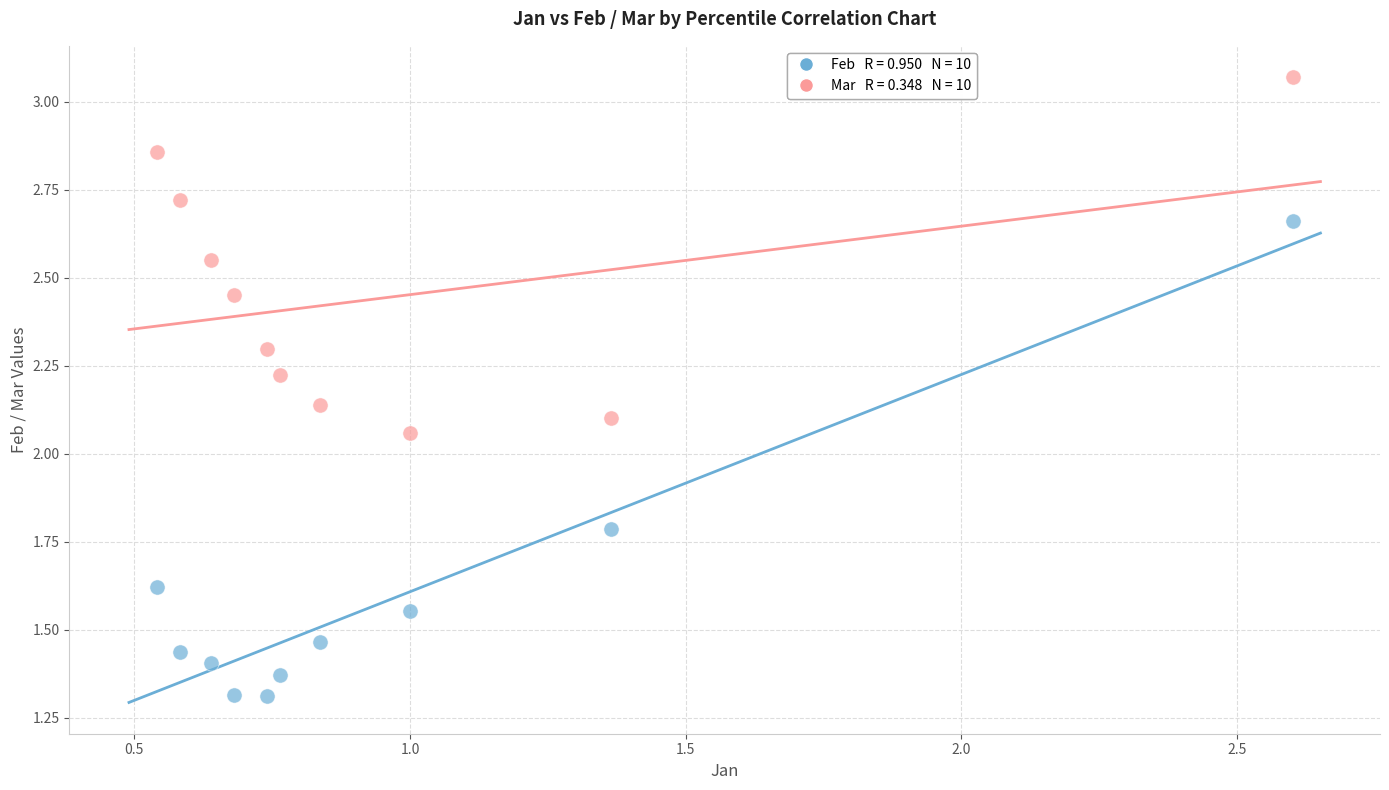

Across all data points, what is the range of Y values (max minus min)?

1.8